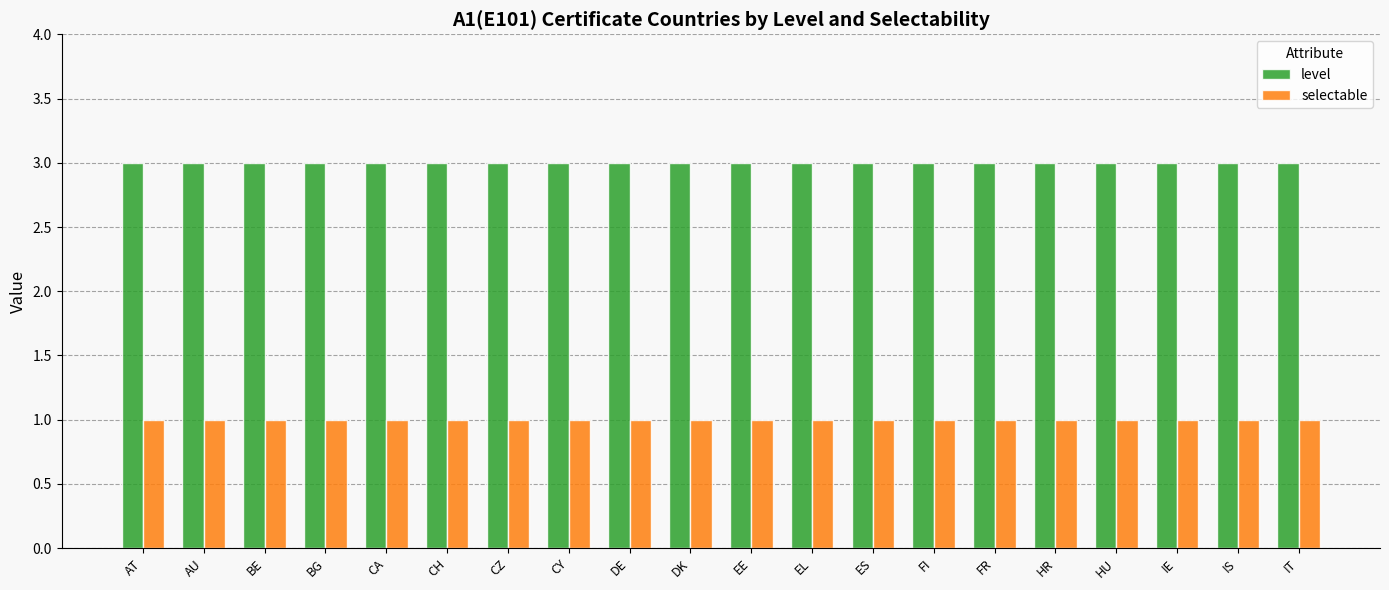

The value of level at FR is 3. True or false?

True